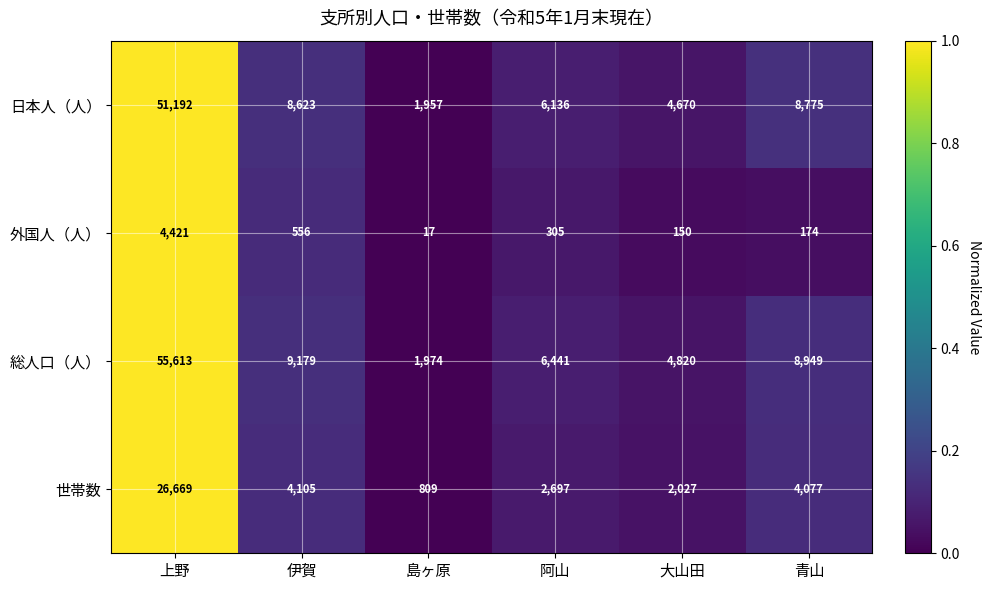

Where is 外国人（人） nearest to the value 2219?

伊賀